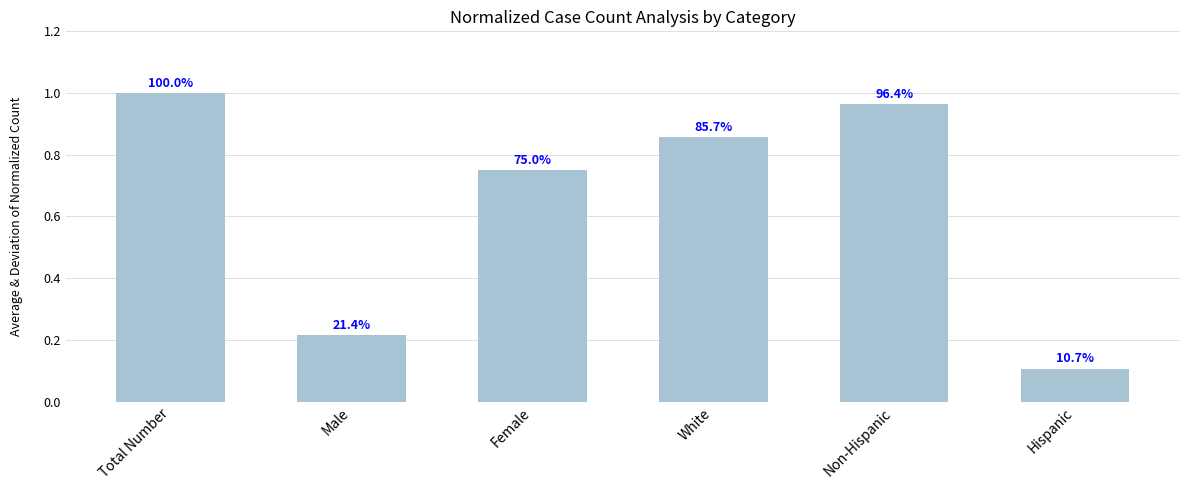

Reading left to right, list all the values displayed in this chart.

28	6	21	24	27	3